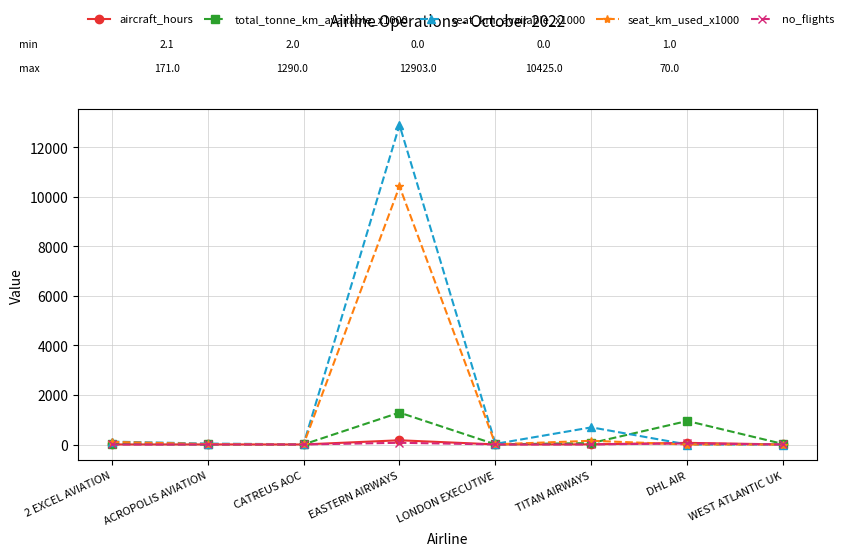

What is the value of the seat_km_available_x1000 point at the 6th from the left?

693.0